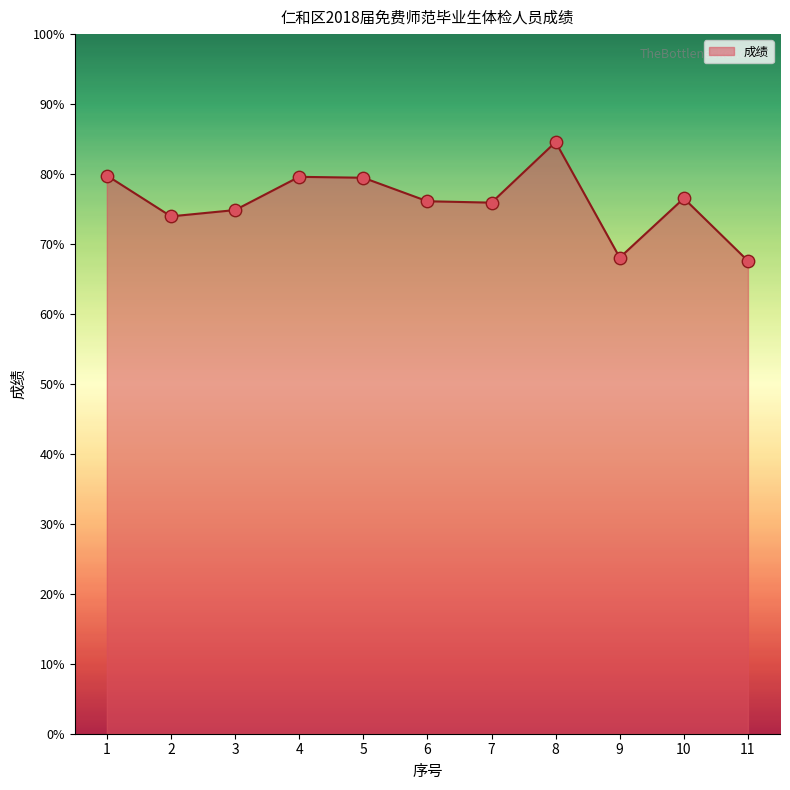

What is the change in value from 6 to 9?

-8.1